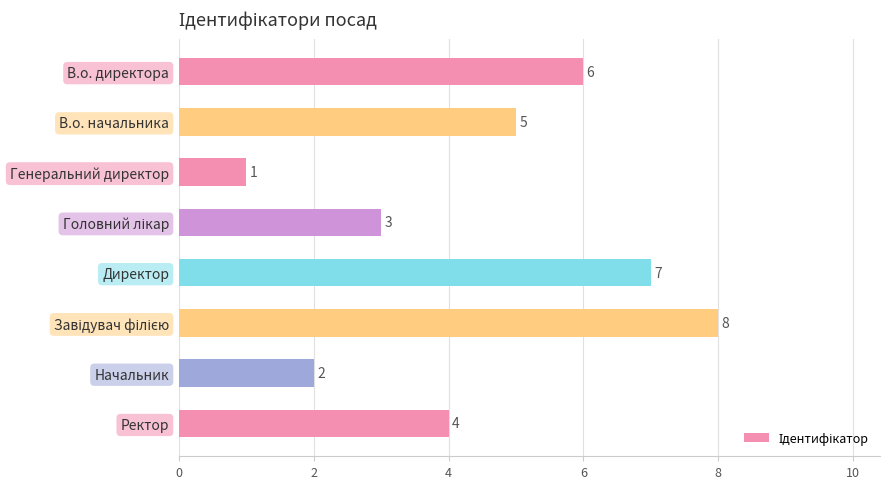

How many values are below 5?

4